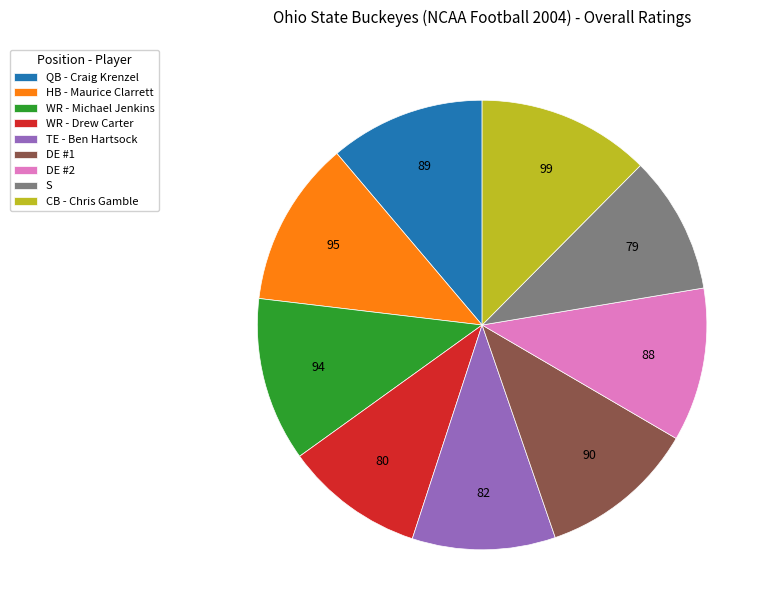

Combined, do TE - Ben Hartsock and DE #1 account for over 50%?

No